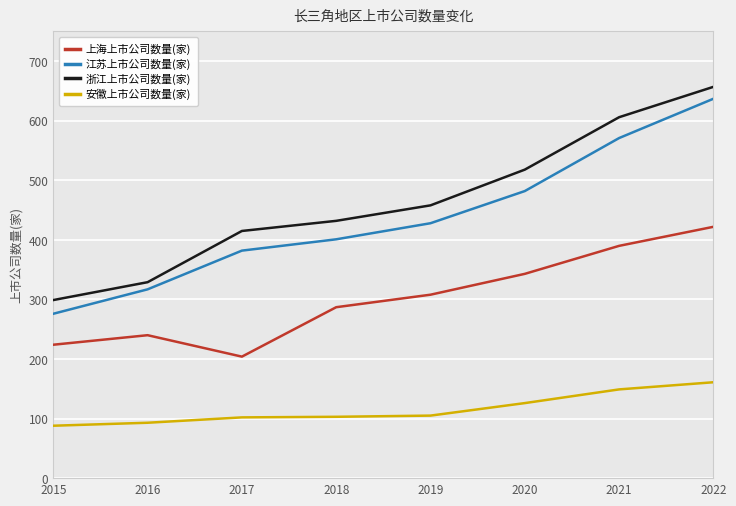

What is the difference between the 上海上市公司数量(家) values at 2017 and 2016?

36